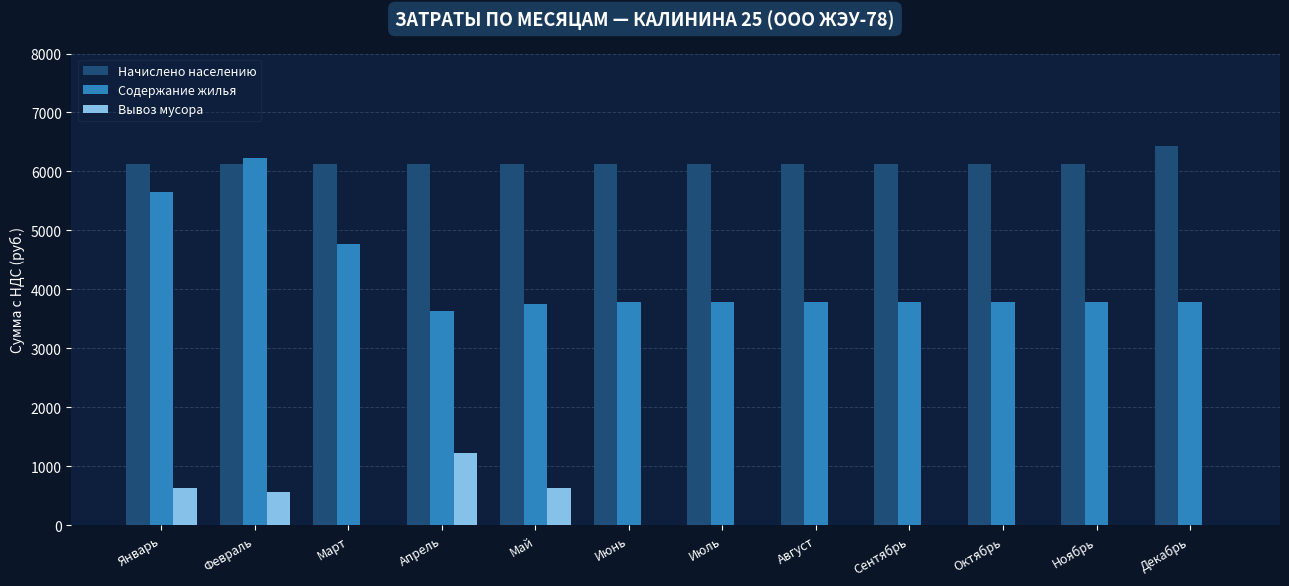

How many data points in Вывоз мусора are above 0?

4